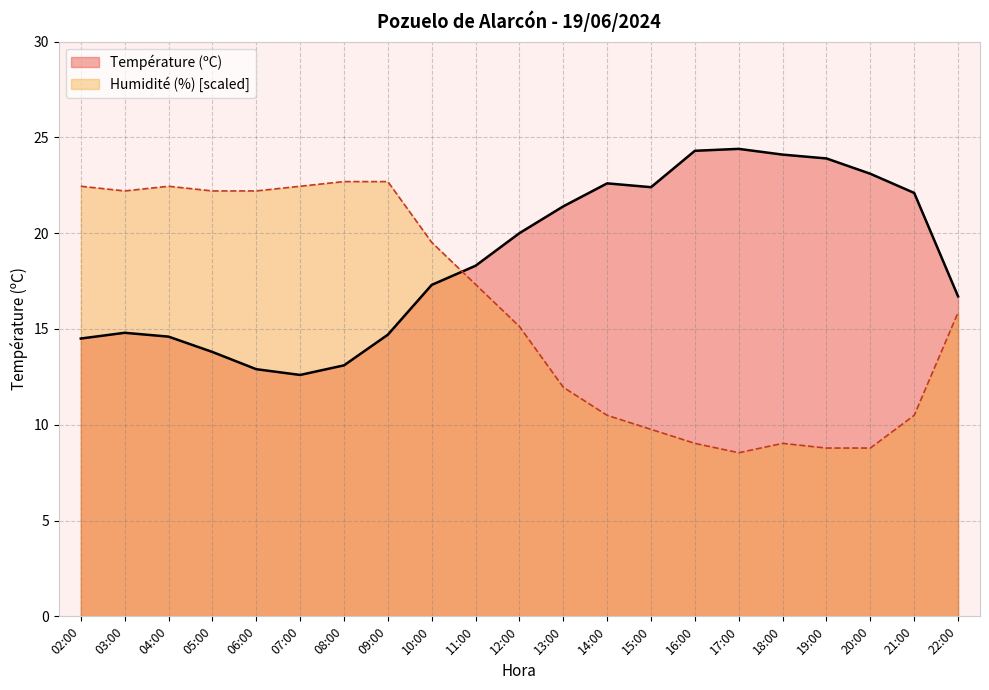

Reading left to right, transcribe all the data shown in this chart.

Température (ºC): 14.5	14.8	14.6	13.8	12.9	12.6	13.1	14.7	17.3	18.3	20.0	21.4	22.6	22.4	24.3	24.4	24.1	23.9	23.1	22.1	16.7
Humidité (%): 22.4	22.2	22.4	22.2	22.2	22.4	22.7	22.7	19.5	17.3	15.1	12.0	10.5	9.8	9.0	8.5	9.0	8.8	8.8	10.5	15.9